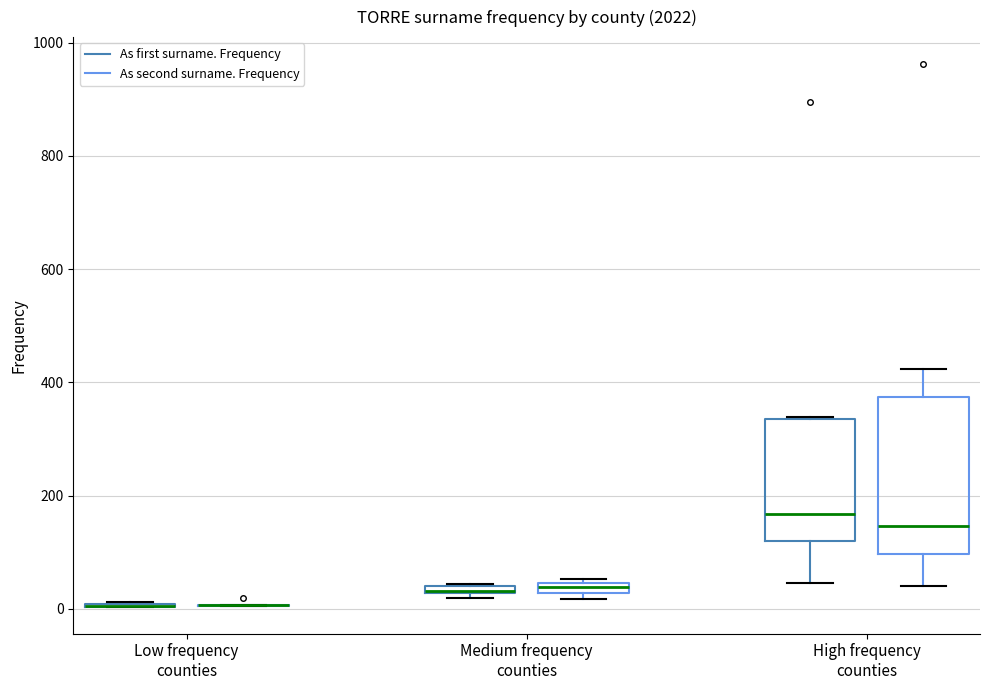

Which box is the tallest, from its lower edge to its upper edge?

High frequency counties (As second surname. Frequency)